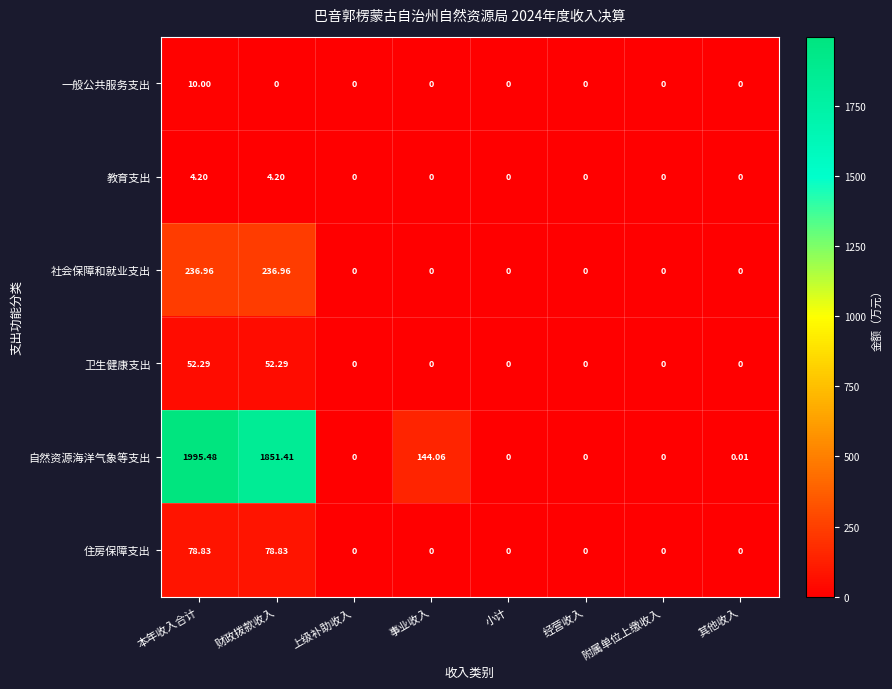

At which category does the chart reach its peak across all series?

本年收入合计